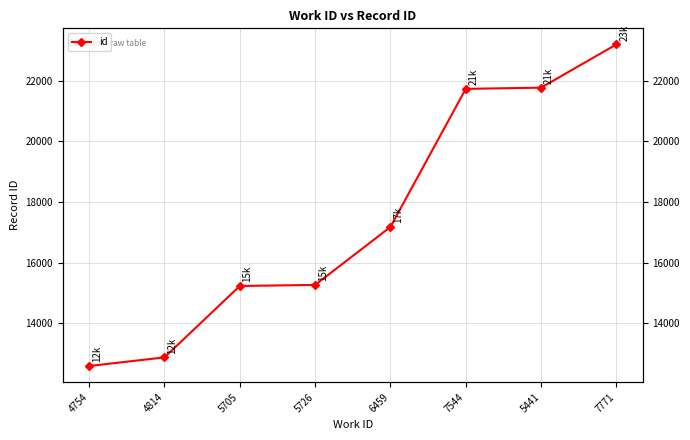

Reading left to right, list all the values displayed in this chart.

12584	12869	15225	15260	17174	21730	21770	23197